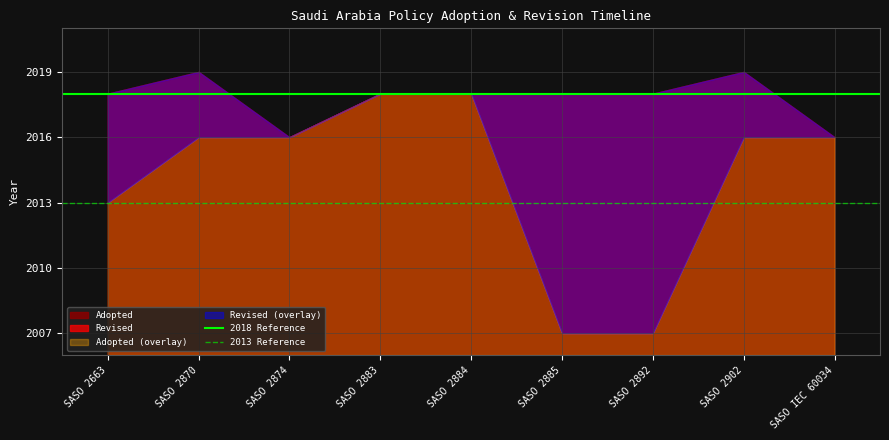

The value of 2013 Reference at SASO 2870 is 2656. True or false?

False